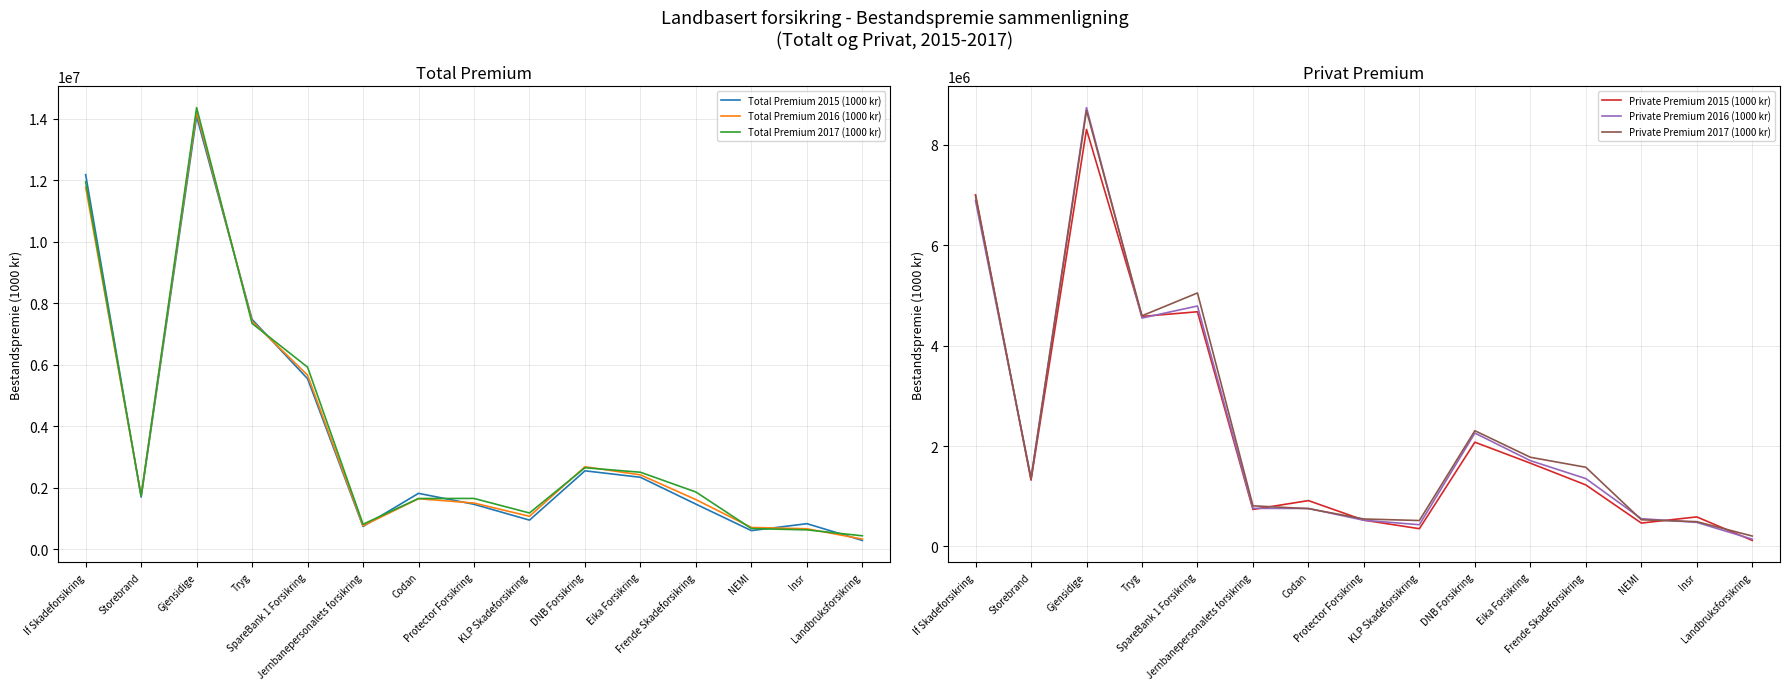

What is the difference between the highest and lowest values at KLP Skadeforsikring?

825785